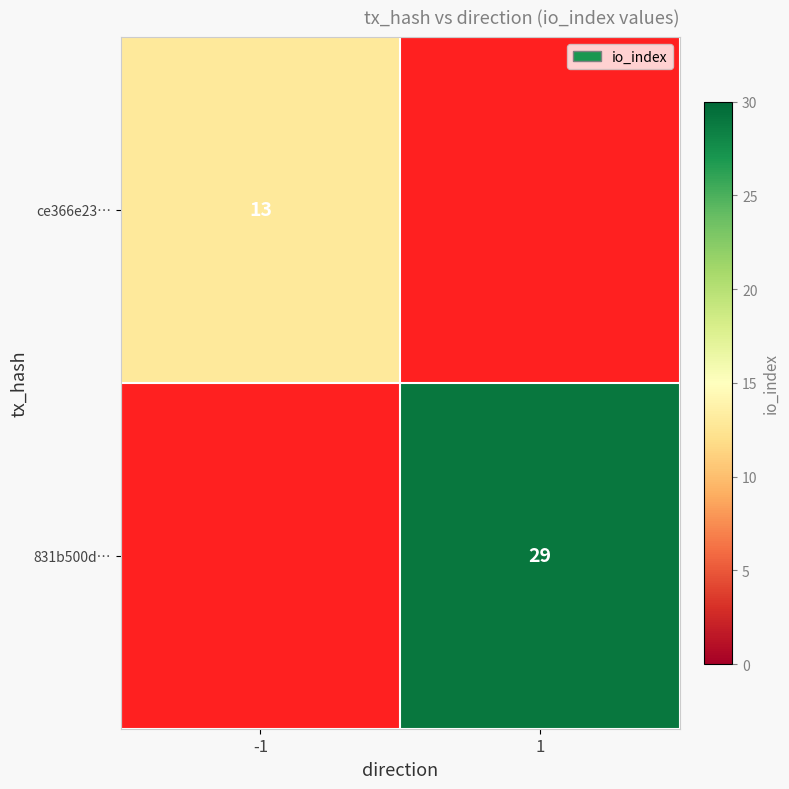

At how many categories does at least one series exceed 18?

1